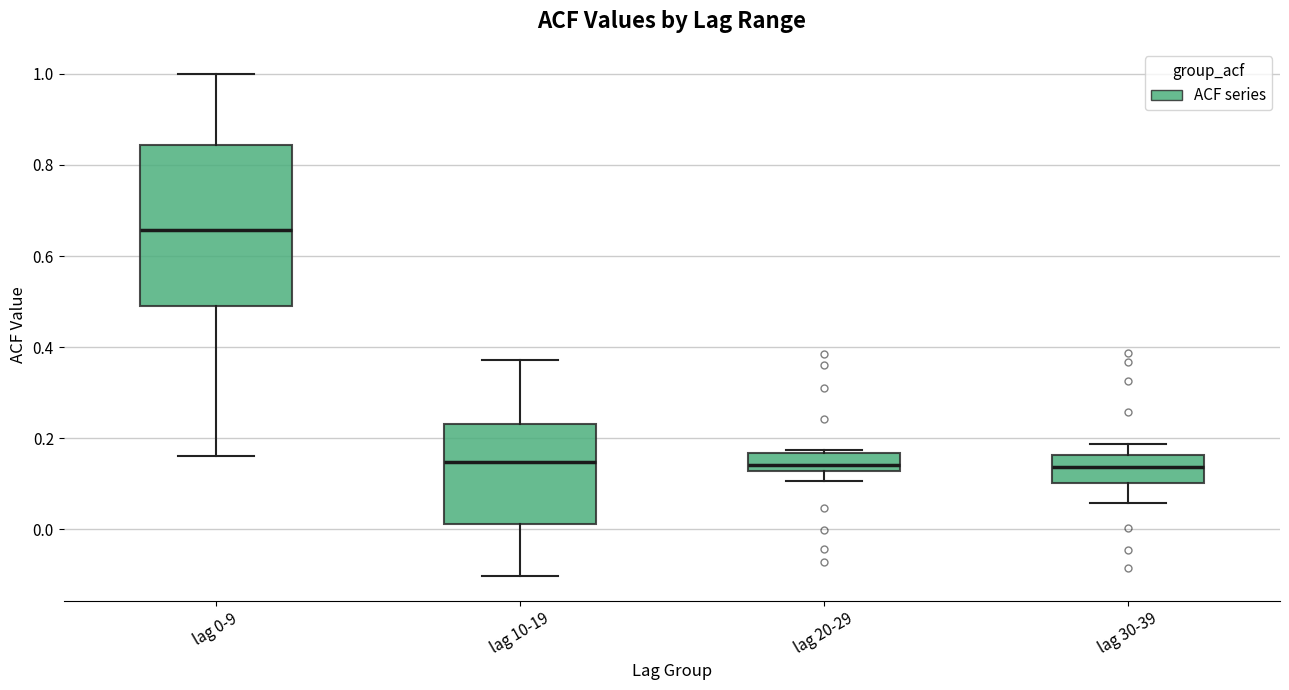

Comparing the boxes themselves (not the whiskers), which one is the tallest?

lag 0-9